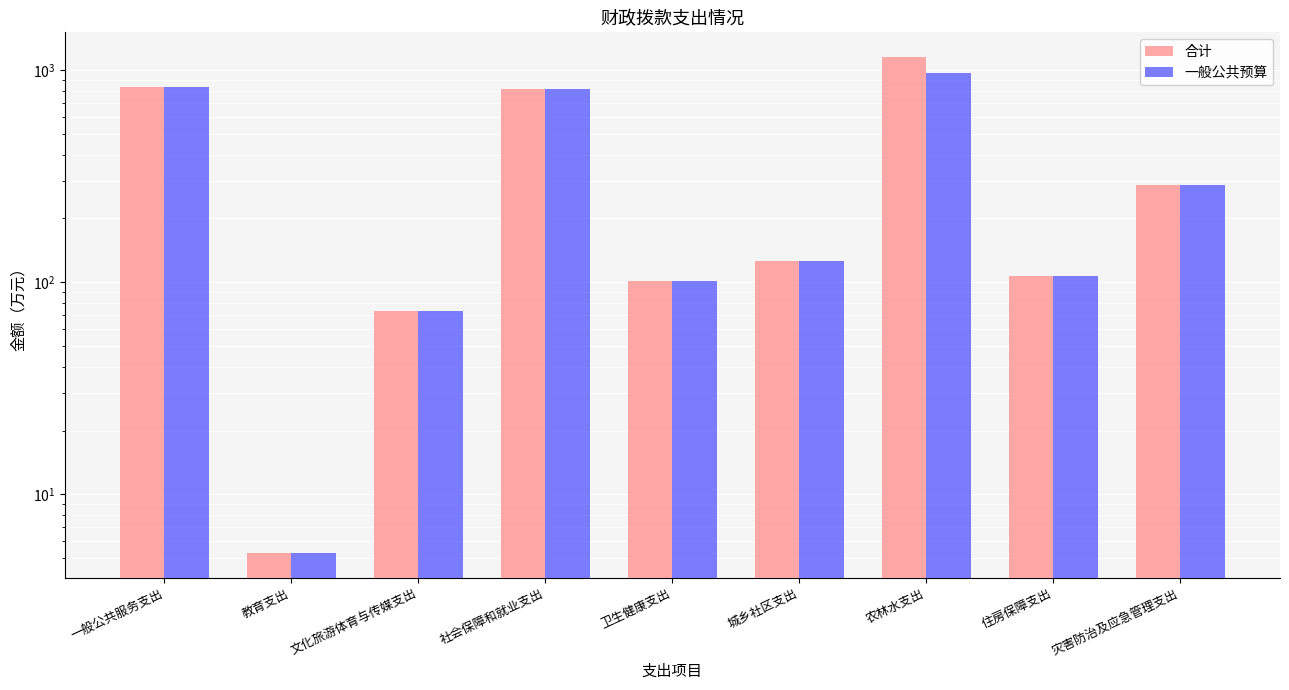

What is the approximate value of 一般公共预算 at 卫生健康支出?

100.8